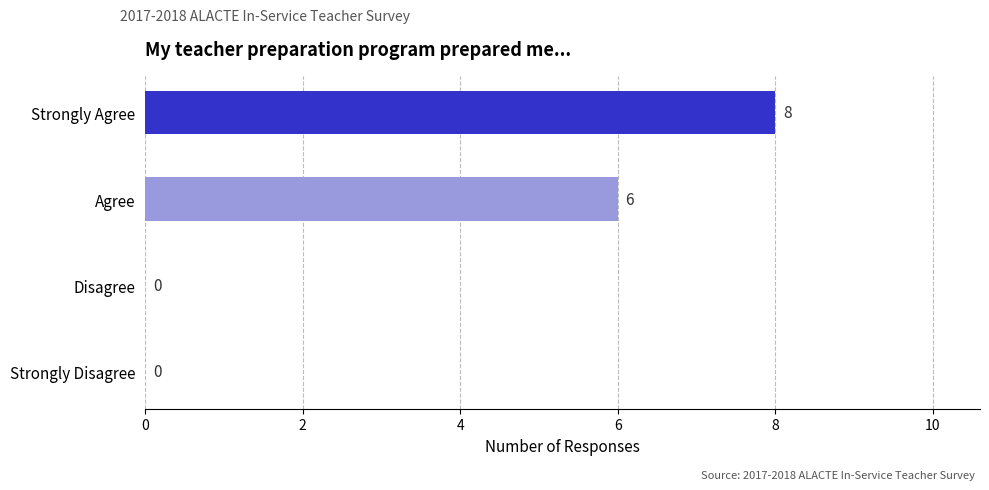

What is the change in value from Strongly Agree to Disagree?

-8